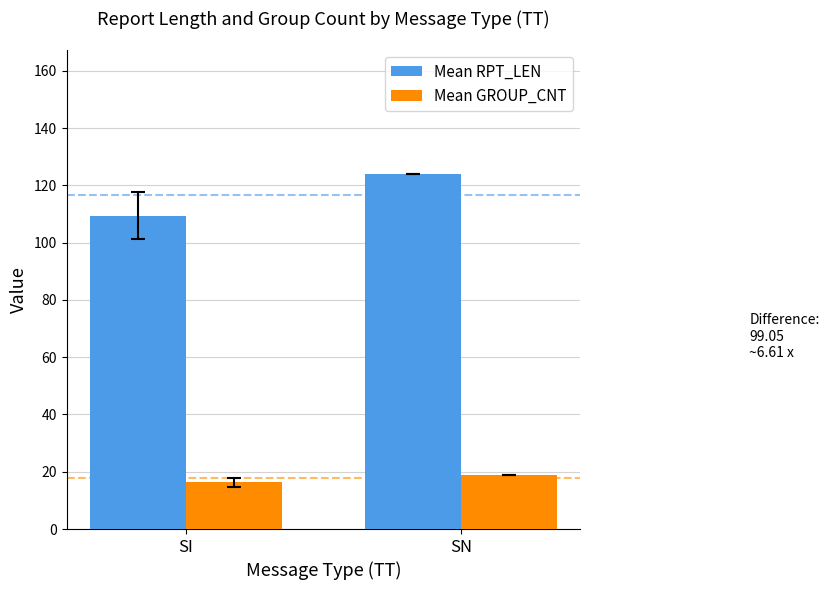

Which series changed the most between SI and SN?

Mean RPT_LEN